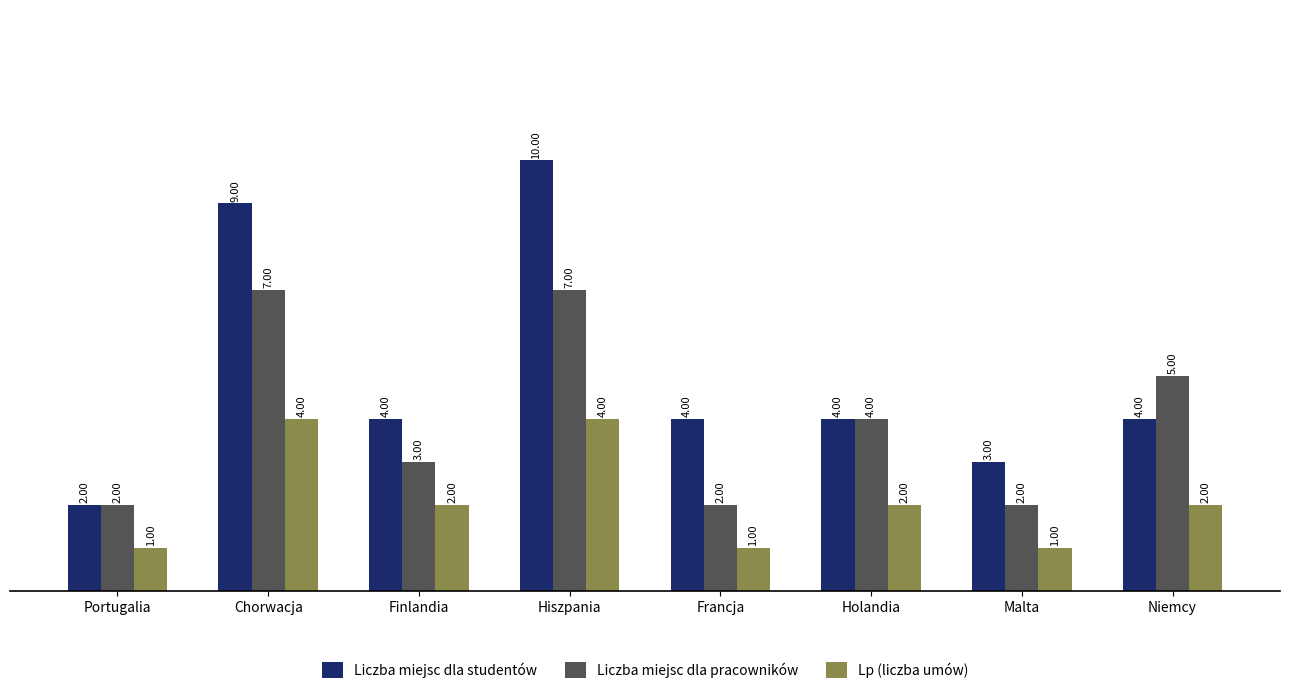

Between Hiszpania and Niemcy, which series saw the biggest shift?

Liczba miejsc dla studentów